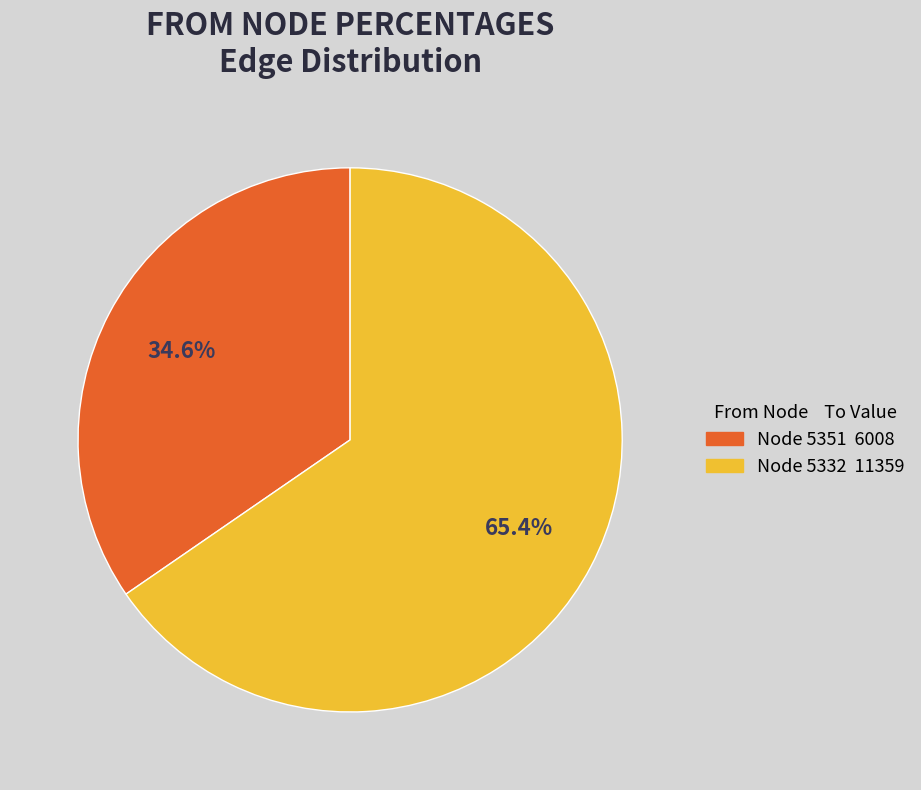

Is there a majority slice in this chart?

Yes